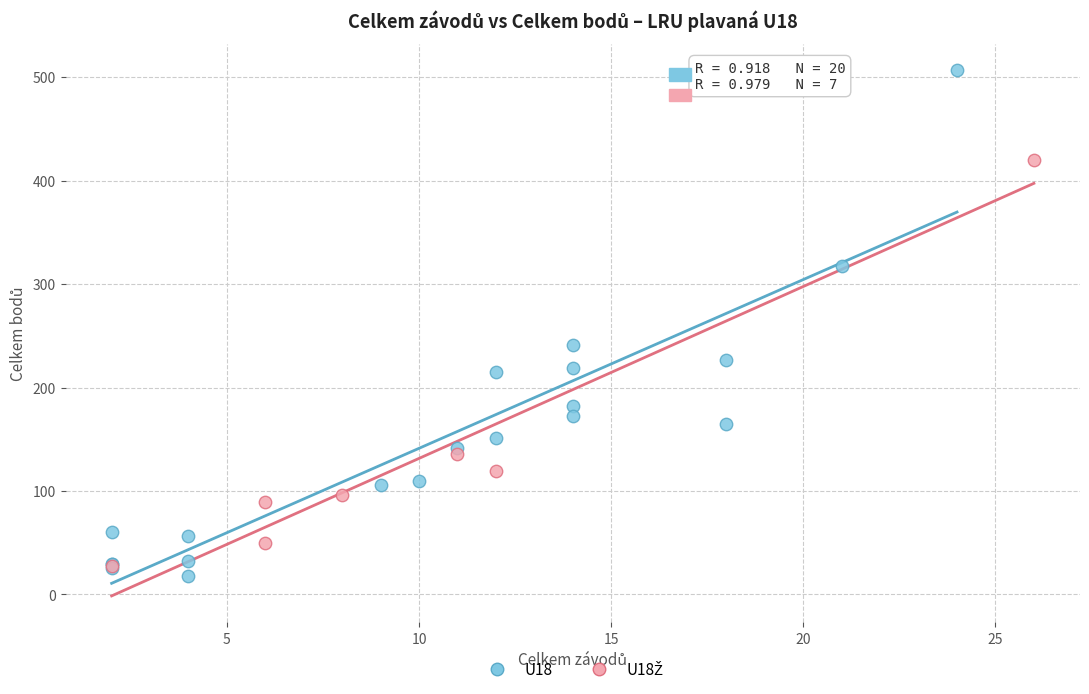

Which series contains the highest Y value?

U18